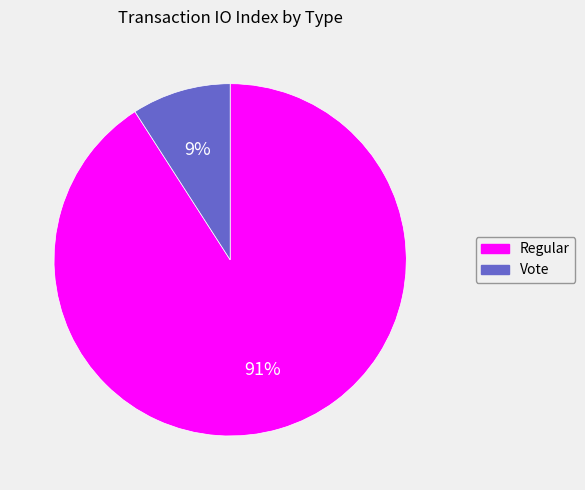

To the nearest percent, what is the difference between the Vote and Regular slice percentages?

82%